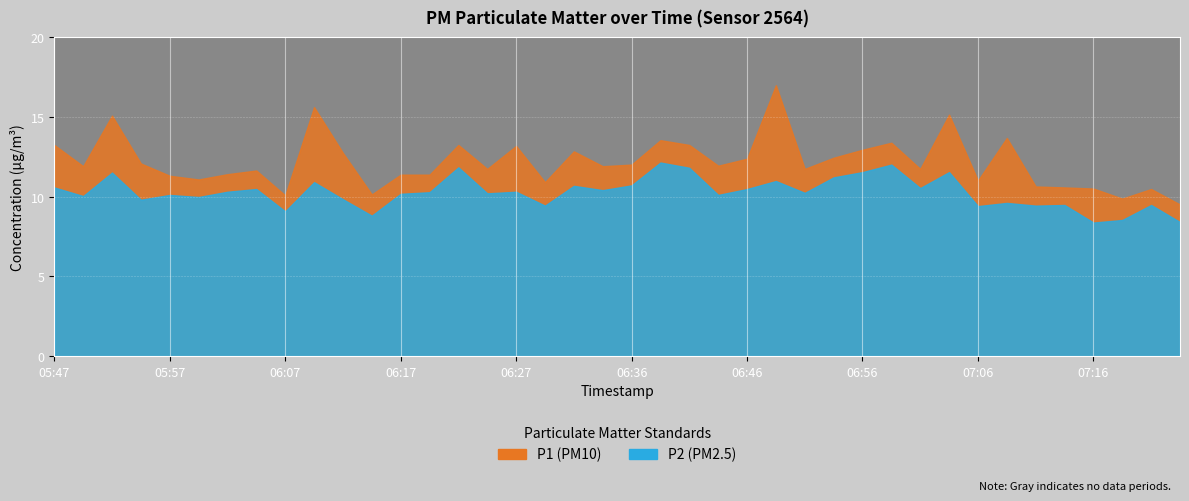

Is it true that P2 equals 9.5 at 07:13?

True